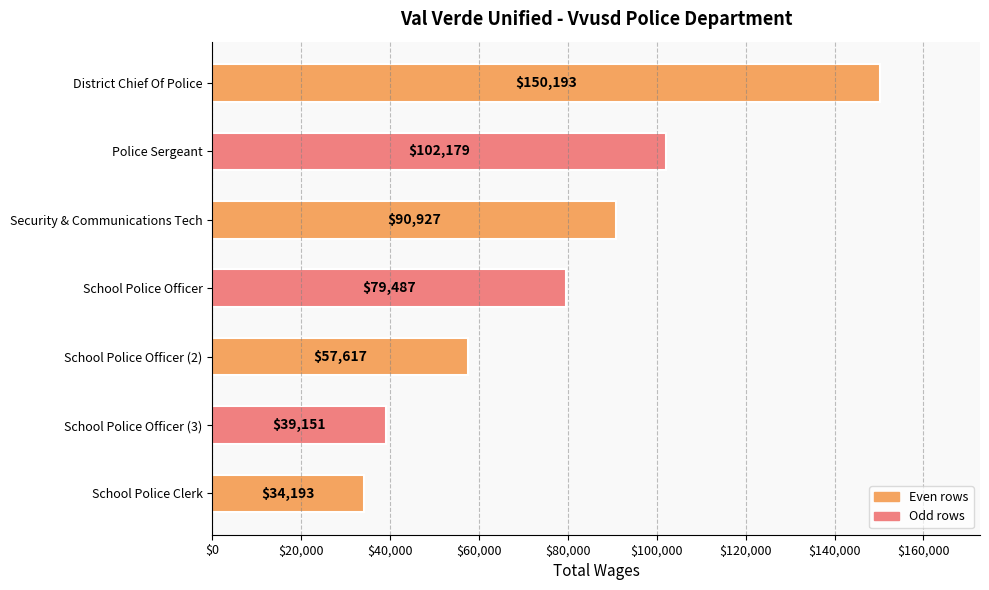

What is the approximate value at Security & Communications Tech, to the nearest 10?

90930